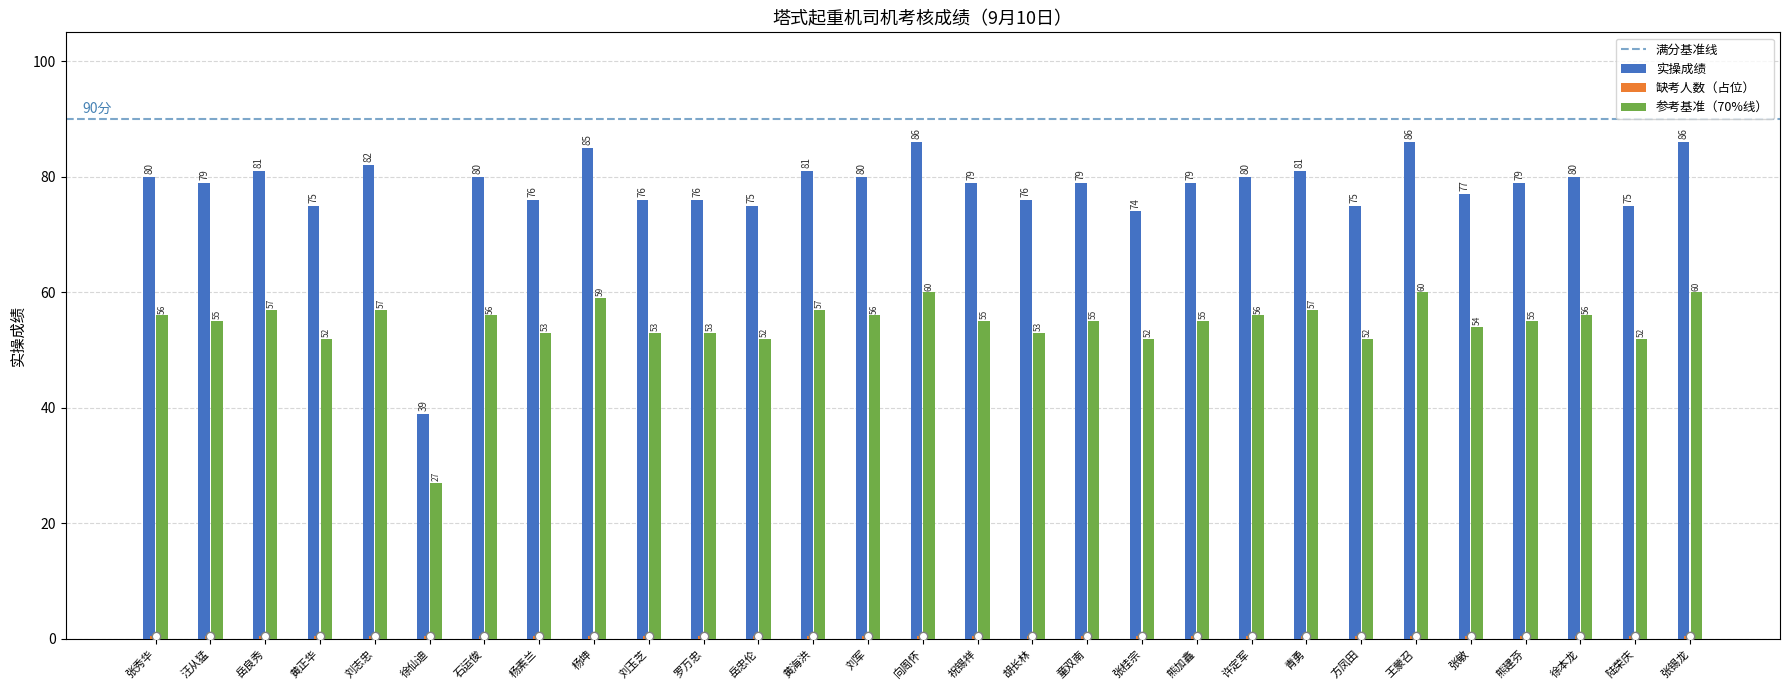

Is it true that 参考基准（70%线） equals 54.0 at 张敏?

True